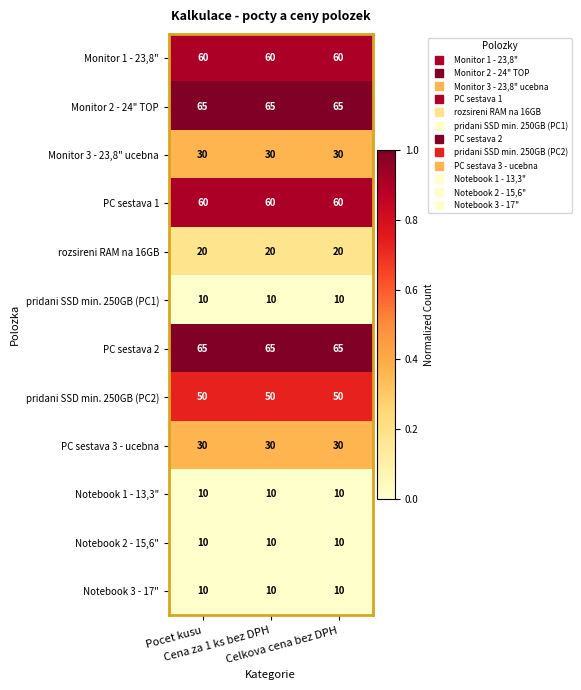

How many categories are shown in the chart?

3